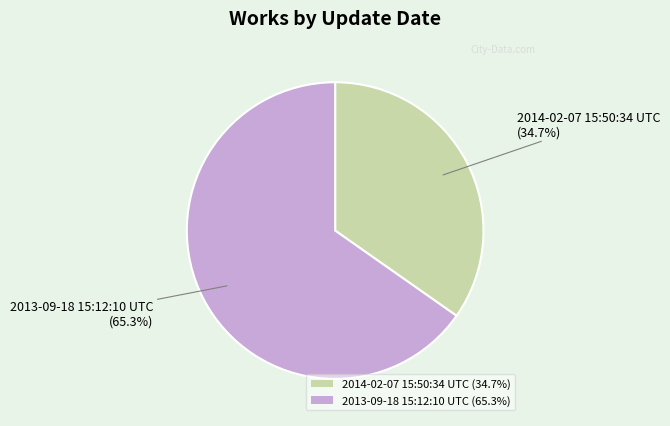

To the nearest percent, what portion does 2014-02-07 15:50:34 UTC represent?

35%